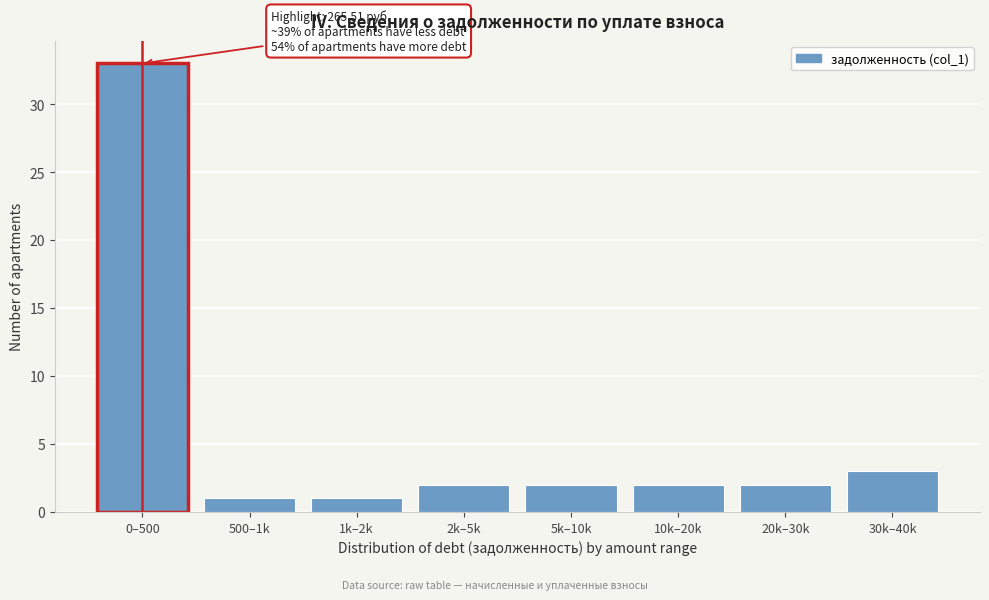

Reading left to right, list all the values displayed in this chart.

33	1	1	2	2	2	2	3